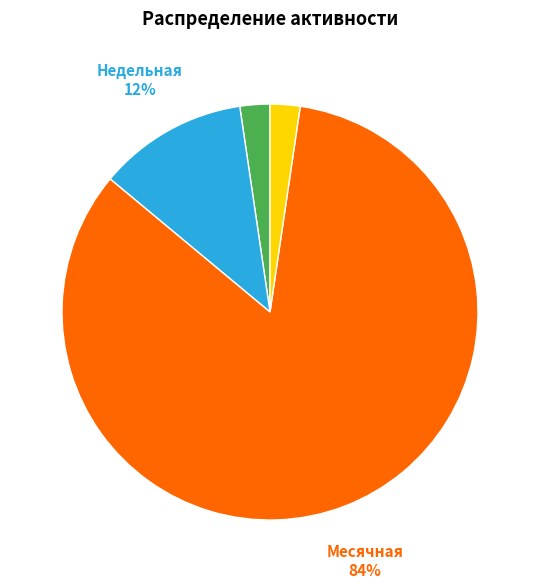

Count the number of slices in the pie.

4